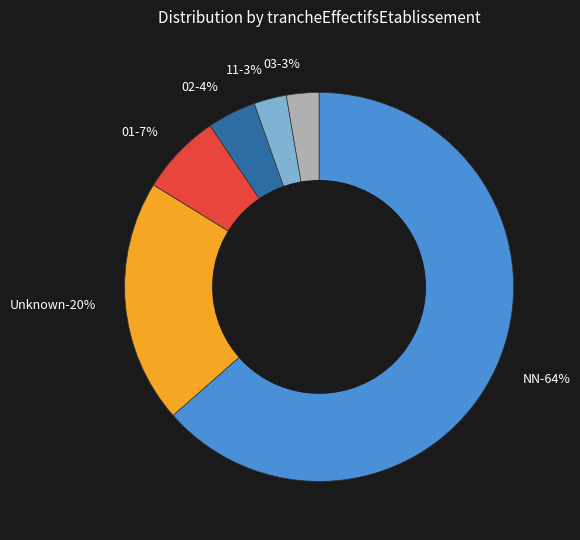

To the nearest percent, what percentage of the pie is ?

20%